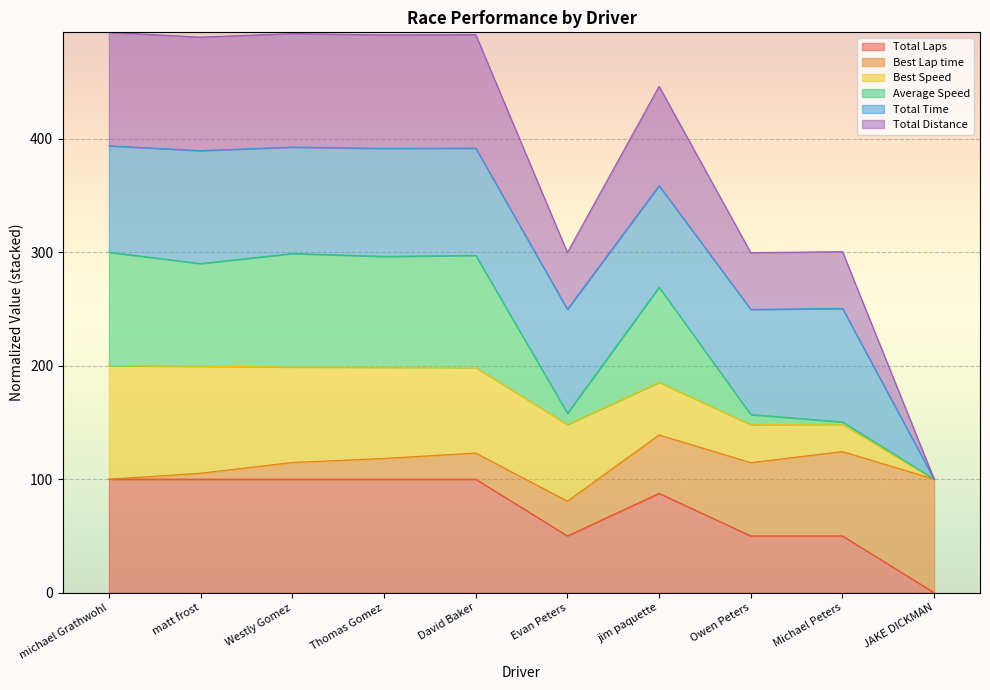

Is it true that Total Laps equals 100.0 at David Baker?

True